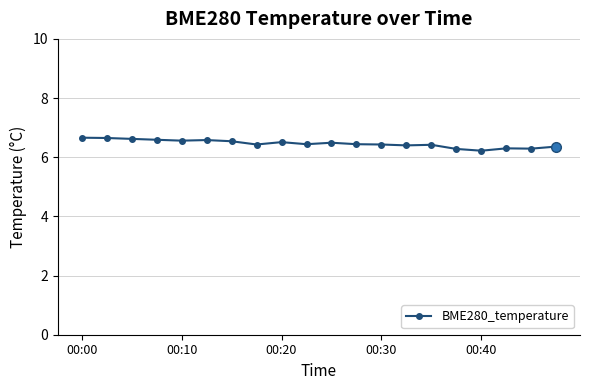

True or false: the data has more than 1 interior local peaks.

True